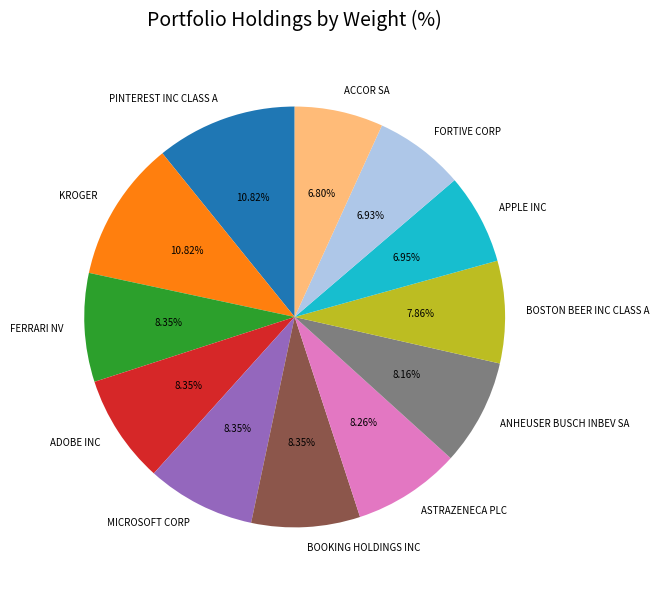

To the nearest percent, what percentage of the pie is ASTRAZENECA PLC?

8%